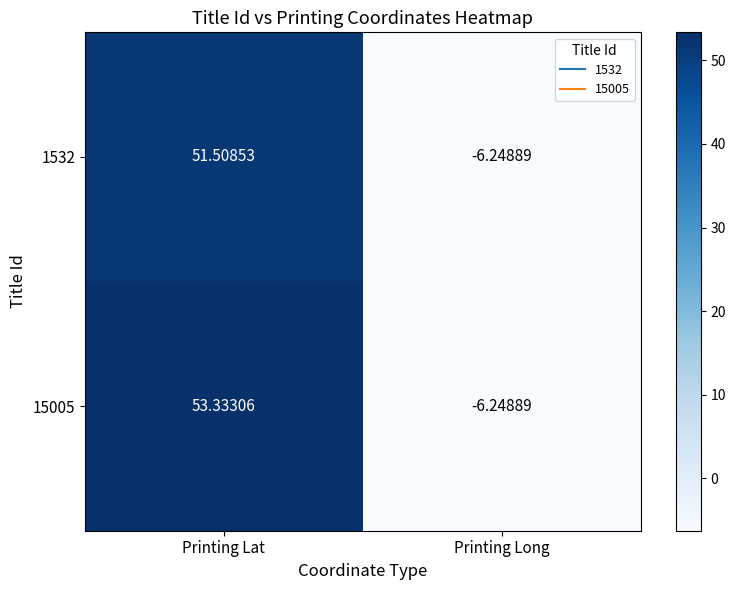

Which series has the largest range (max minus min)?

15005